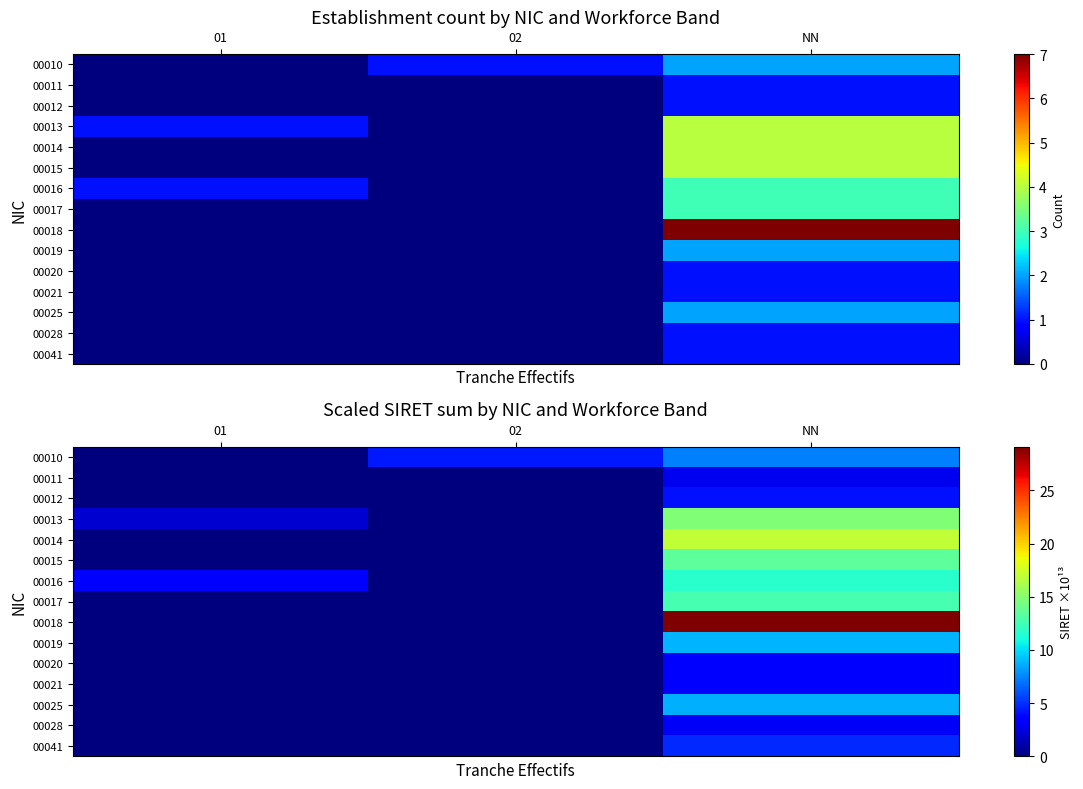

The value of 00011 at 02 is 0.0. True or false?

True